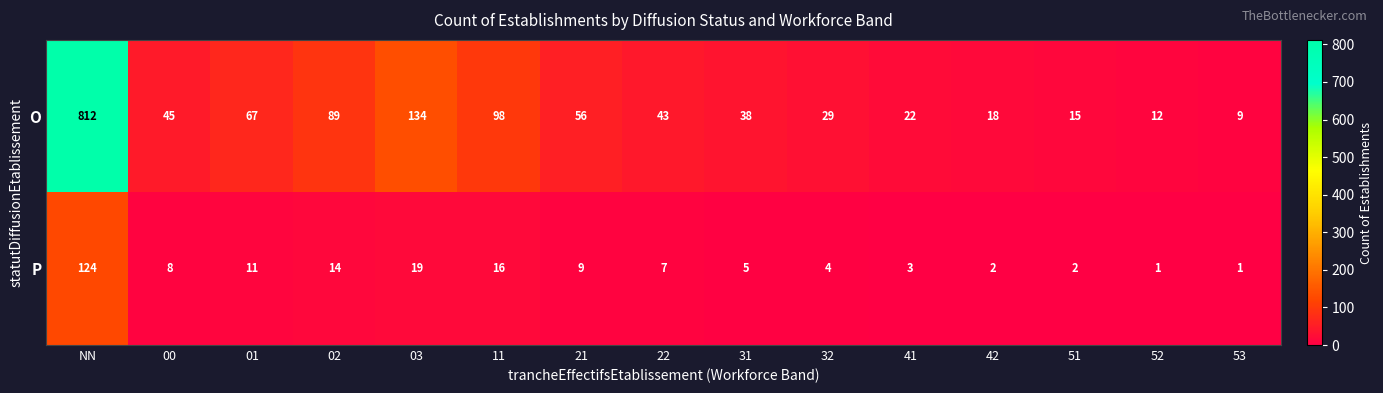

At 02, list the series in order from smallest to largest.

P, O